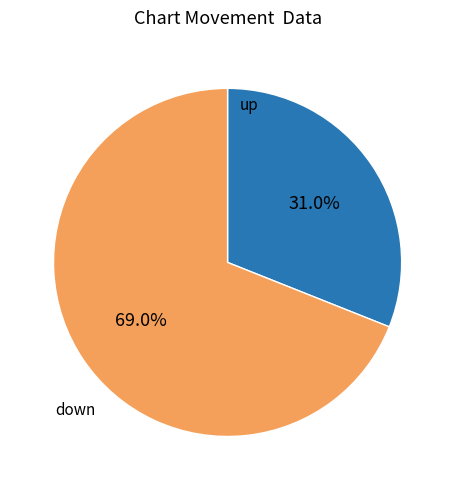

What is the ratio of the value at down to the value at up?

2.2